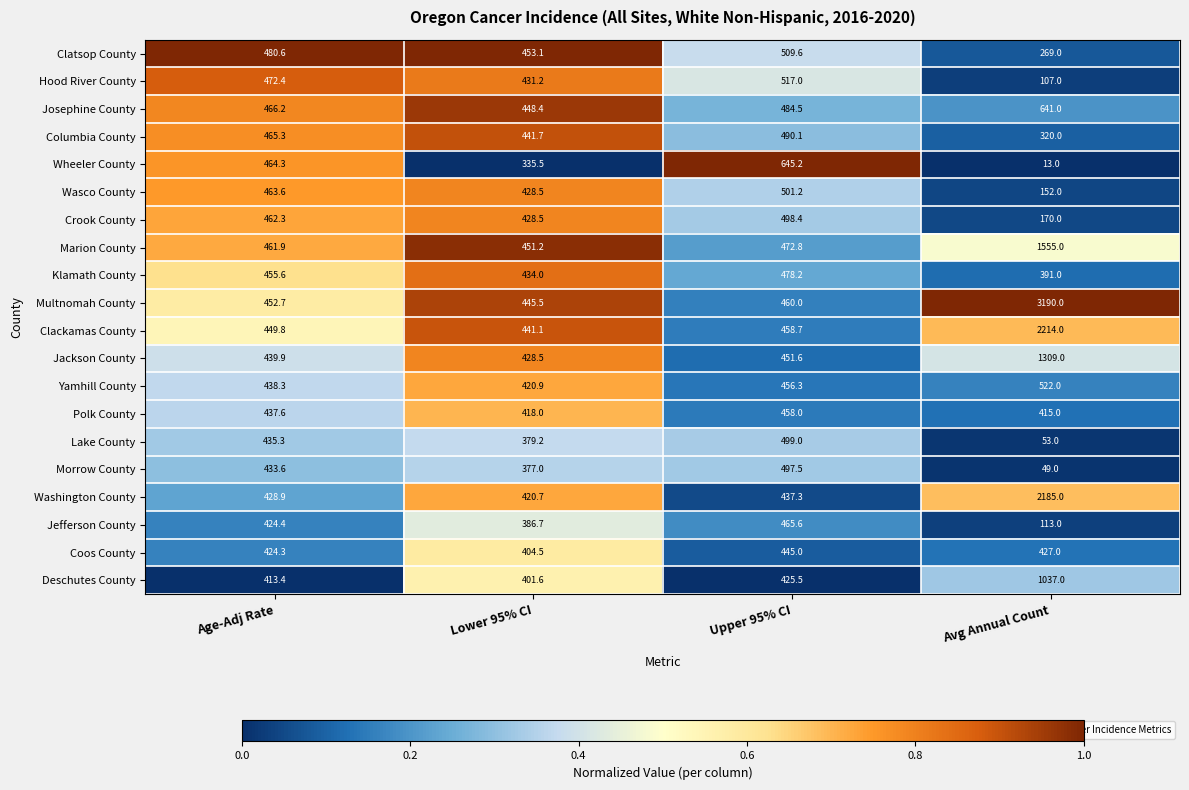

At which category is the sum across all series the highest?

Avg Annual Count